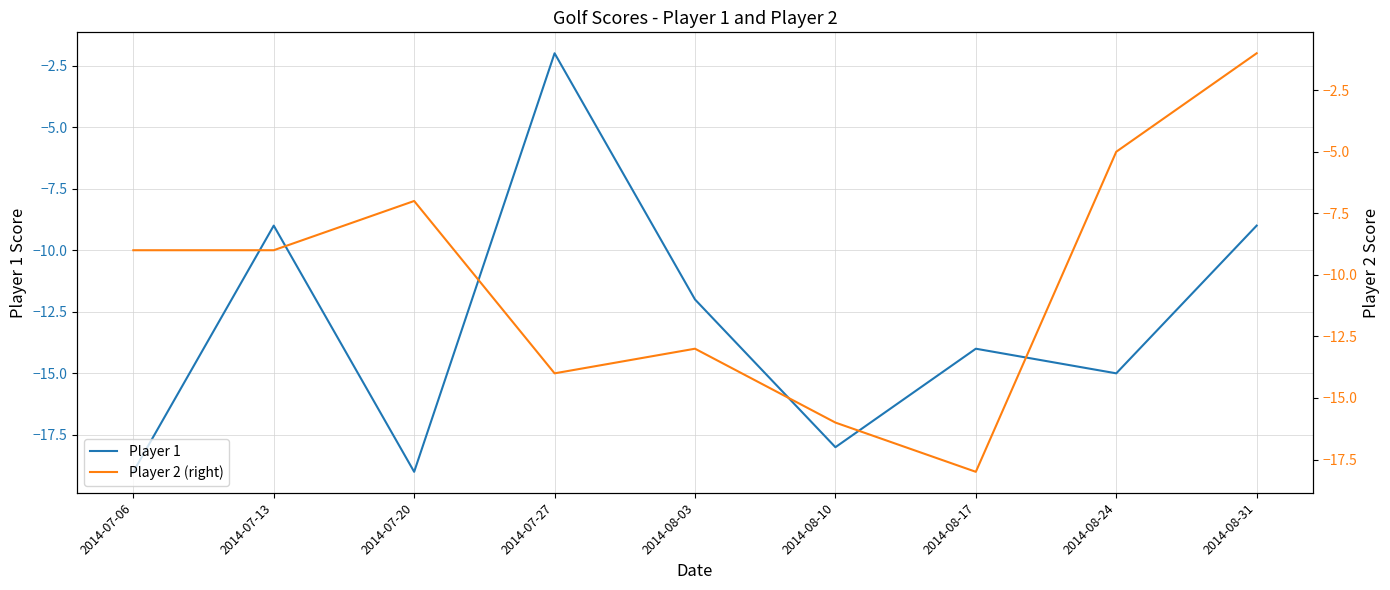

Rank the series at 2014-08-24 from lowest to highest value.

Player 1, Player 2 (right)